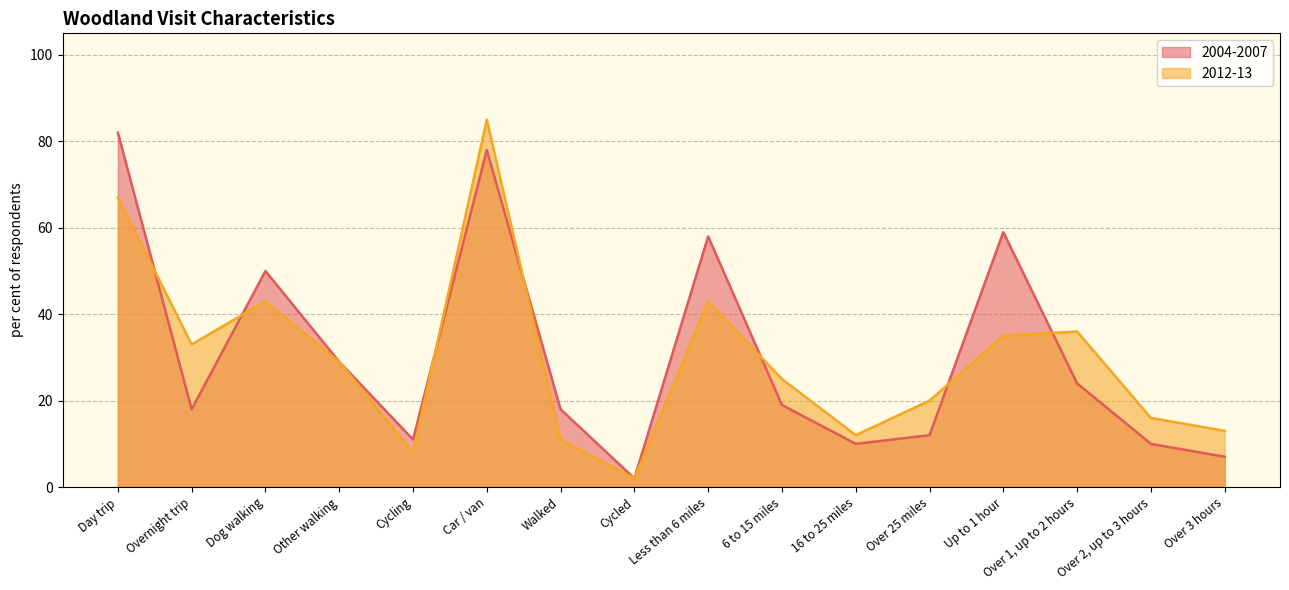

What is the difference between the maximum and second lowest values in the 2004-2007 series?

75